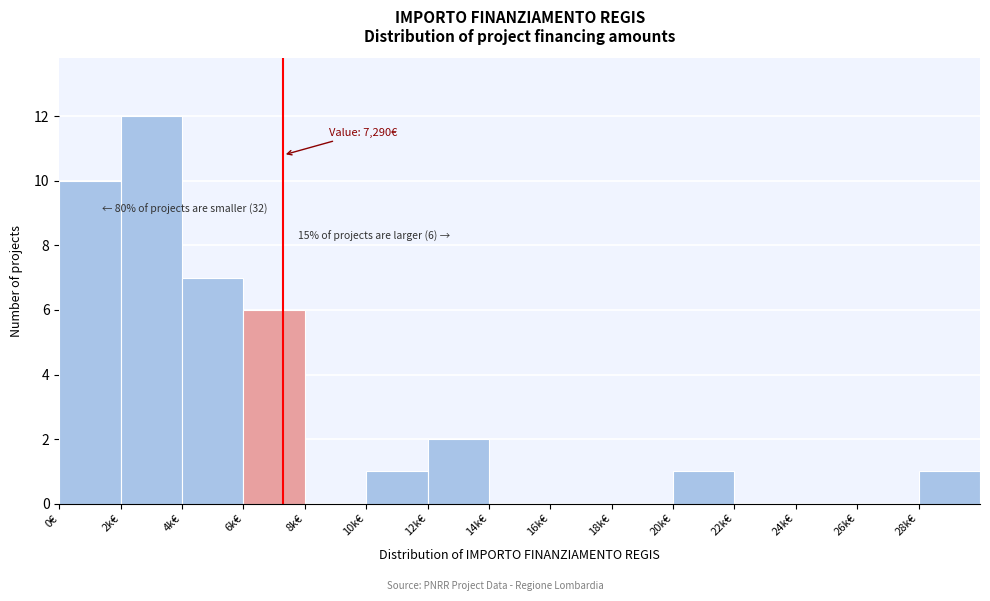

Reading left to right, extract all data points from this chart.

0€=10	2k€=12	4k€=7	6k€=6	8k€=0	10k€=1	12k€=2	14k€=0	16k€=0	18k€=0	20k€=1	22k€=0	24k€=0	26k€=0	28k€=1